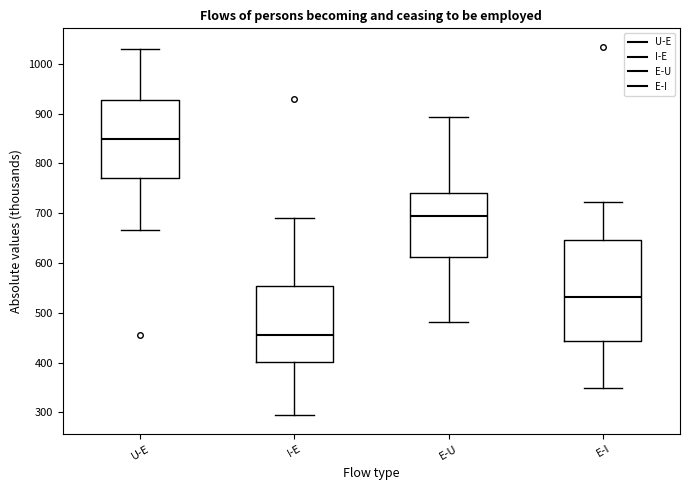

Which box is the tallest, from its lower edge to its upper edge?

E-I